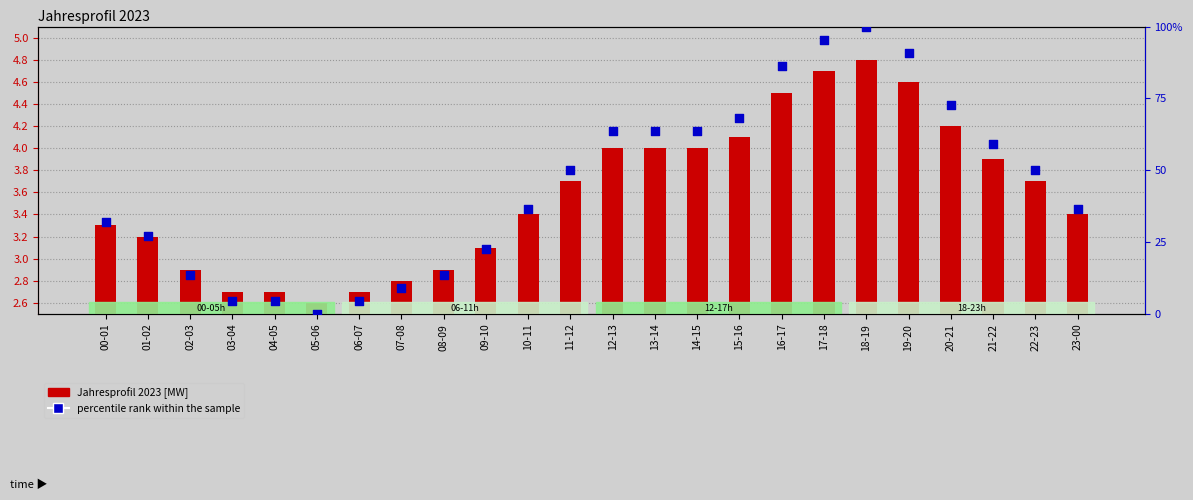

Which series has the largest total across all categories?

percentile rank within the sample